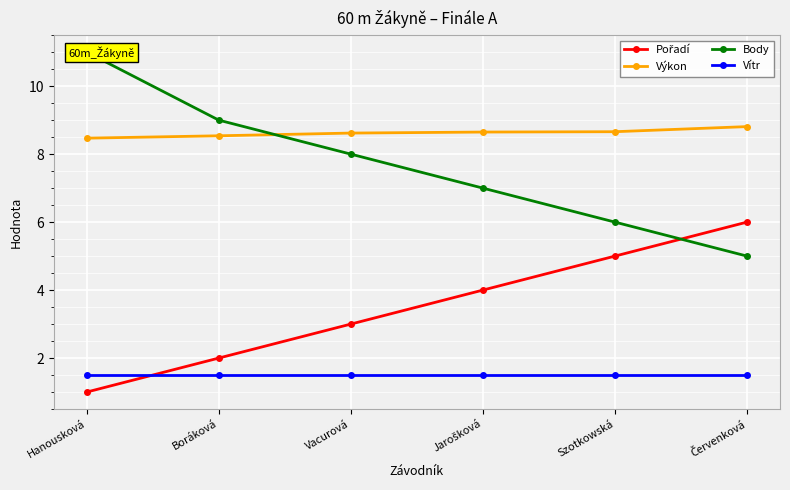

Where does the Body series first go above 8?

Hanousková